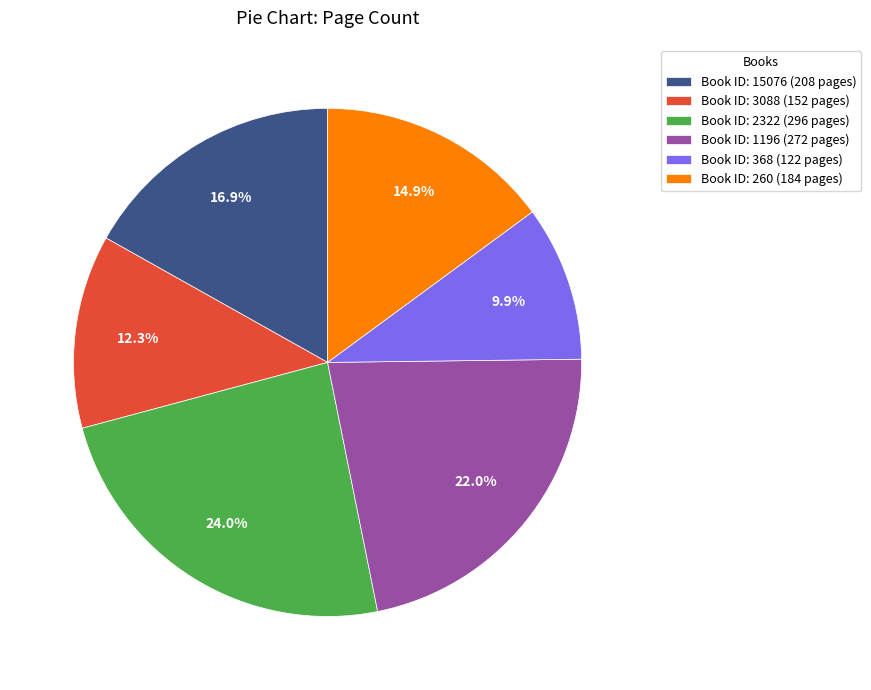

Is Book ID: 260 (184 pages) the majority of the pie?

No